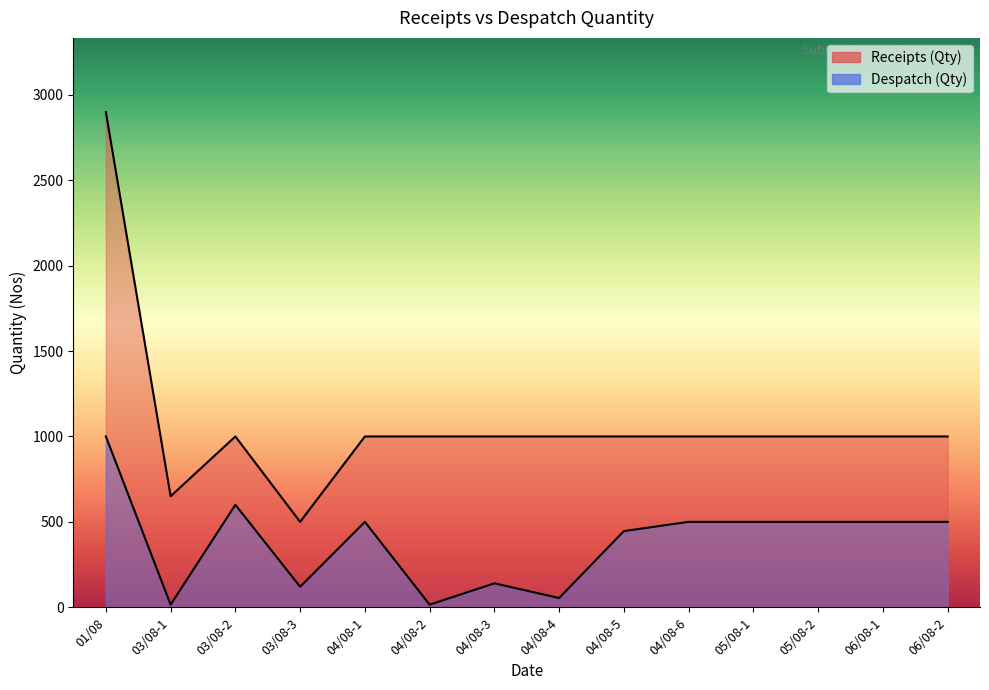

What is the difference between the Receipts (Qty) values at 04/08-4 and 01/08?

1899